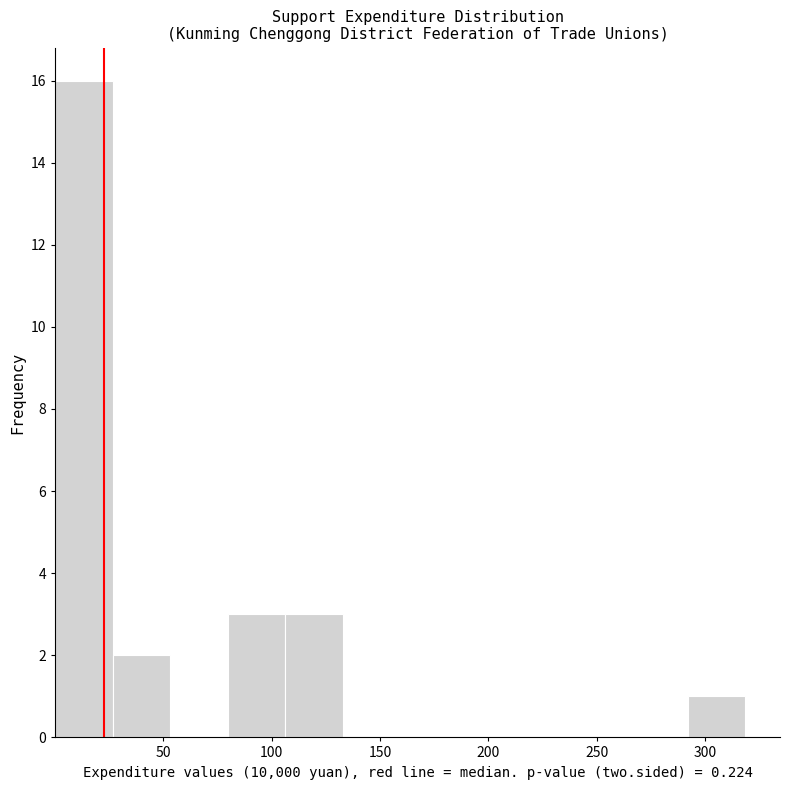

Reading left to right, list every bar in this chart as the range it spans on the x-axis followed by its height. Neither the bar edges nor the heights are printed on the chart, so give them approximately, as read against the axes.

0 to 25: 16
25 to 55: 2
55 to 80: 0
80 to 105: 3
105 to 135: 3
135 to 160: 0
160 to 185: 0
185 to 210: 0
210 to 240: 0
240 to 265: 0
265 to 290: 0
290 to 320: 1